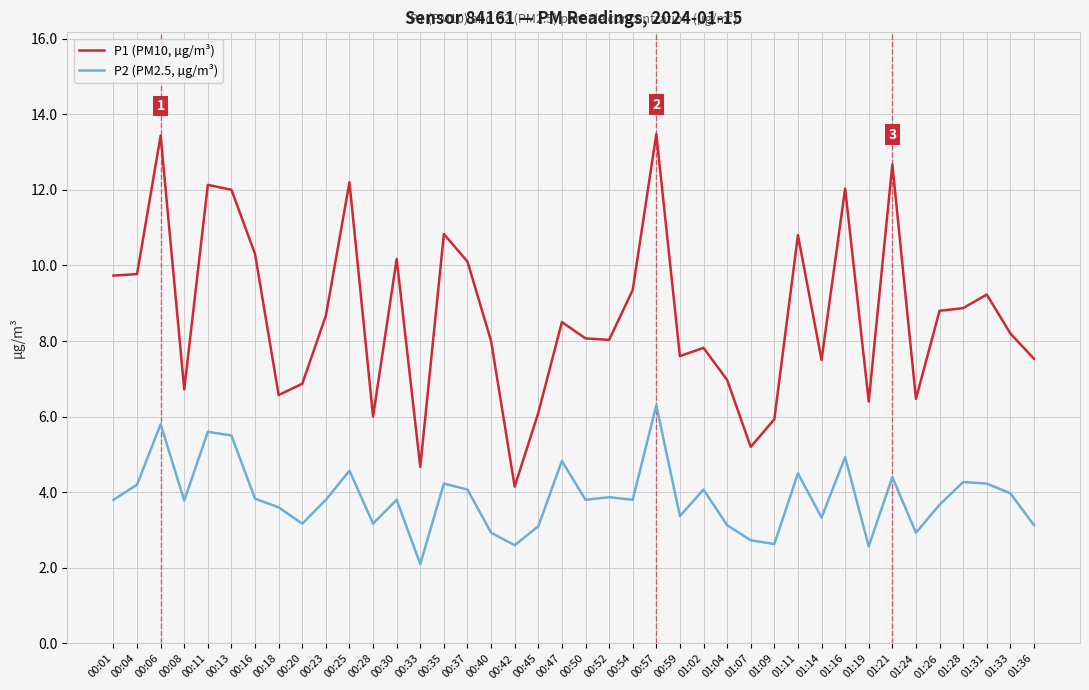

What is the difference between the second highest and minimum values in the P1 (PM10, µg/m³) series?

9.3